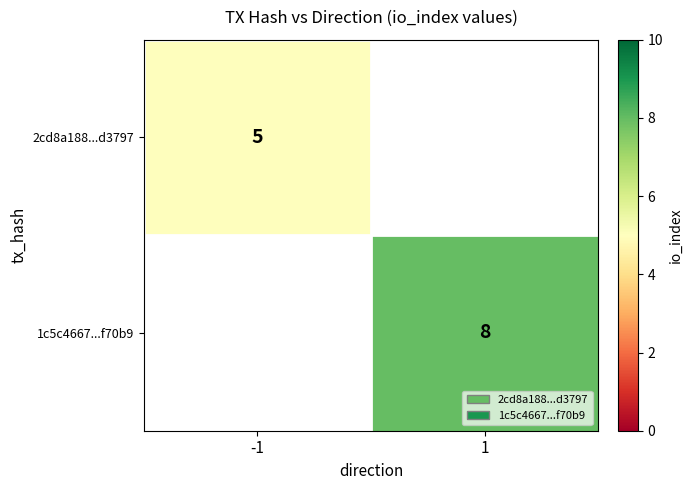

The 1c5c4667...f70b9 series shows 8 at 1. True or false?

True